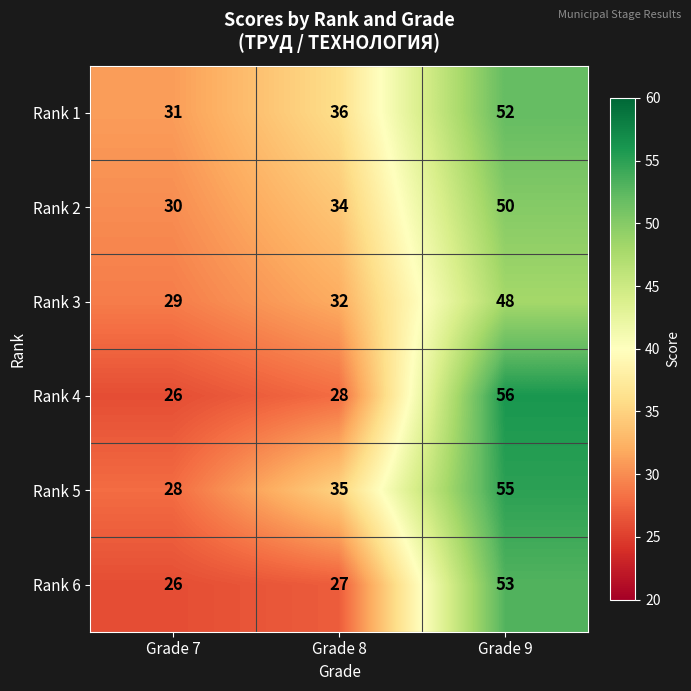

At which label is Rank 5 closest to 41?

Grade 8